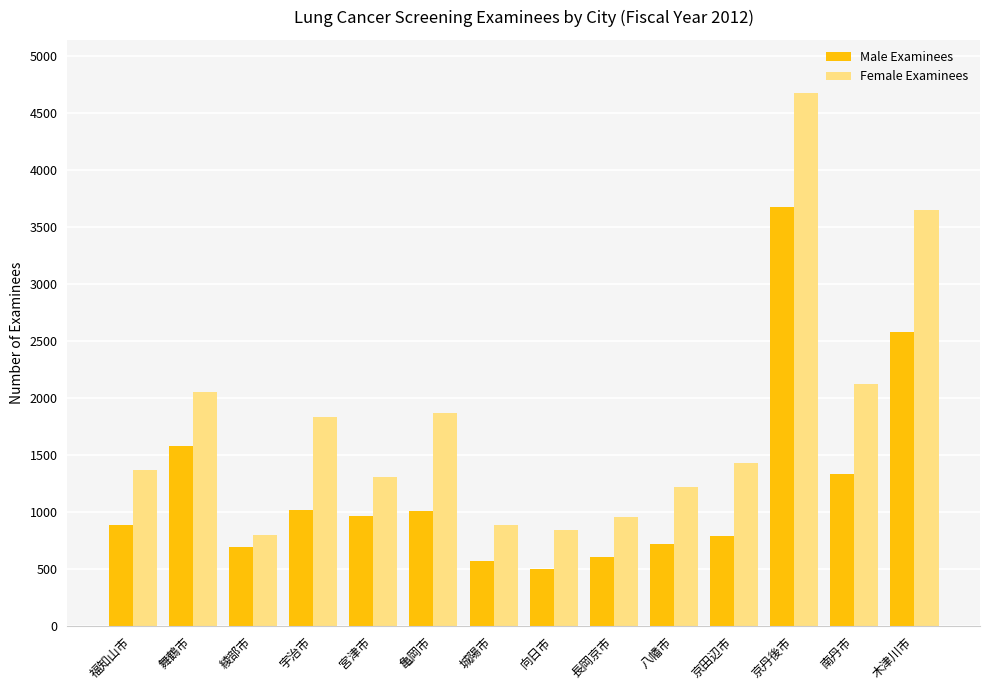

List the series in order of their peak value, lowest first.

Male Examinees, Female Examinees